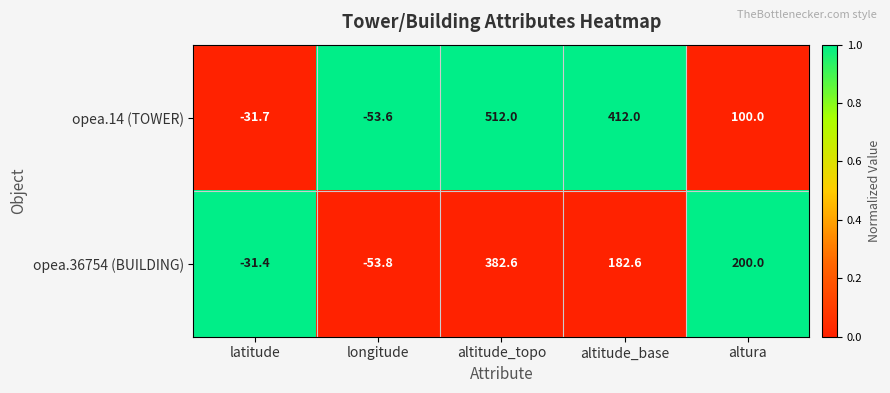

Rank the series at longitude from lowest to highest value.

opea.36754 (BUILDING), opea.14 (TOWER)